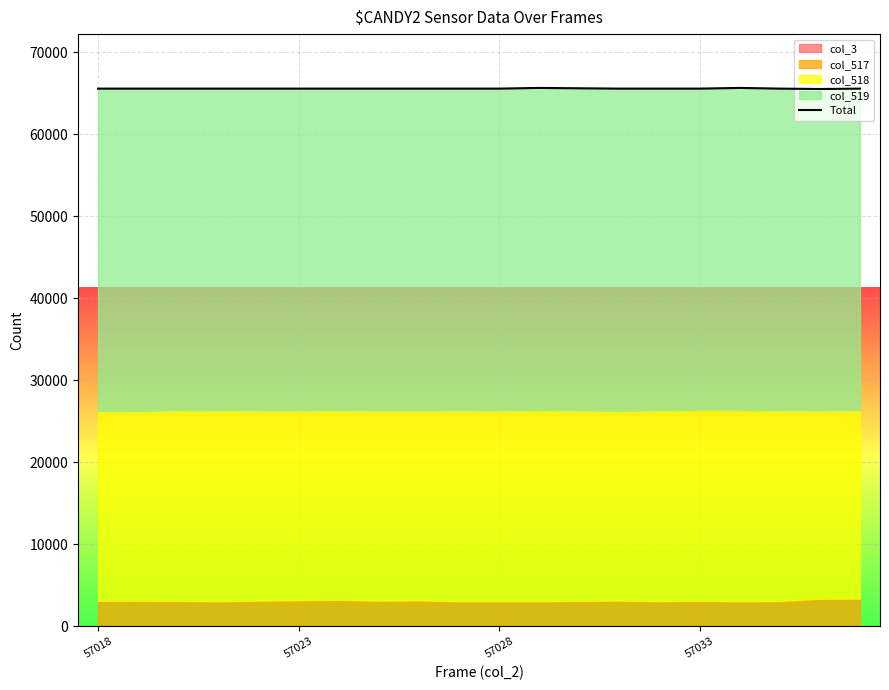

True or false: there are more than 2 points higher than both neighbors.

False